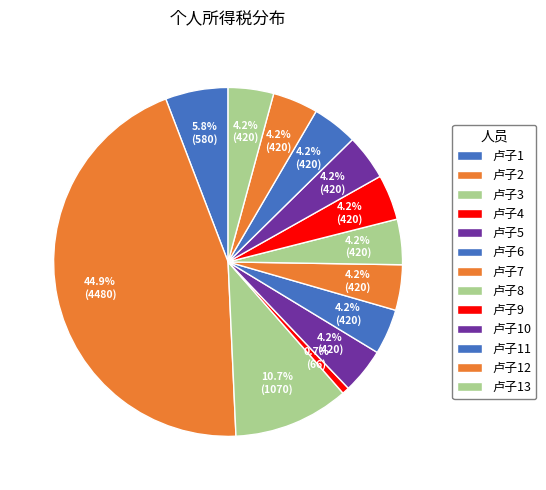

Count the number of slices in the pie.

13